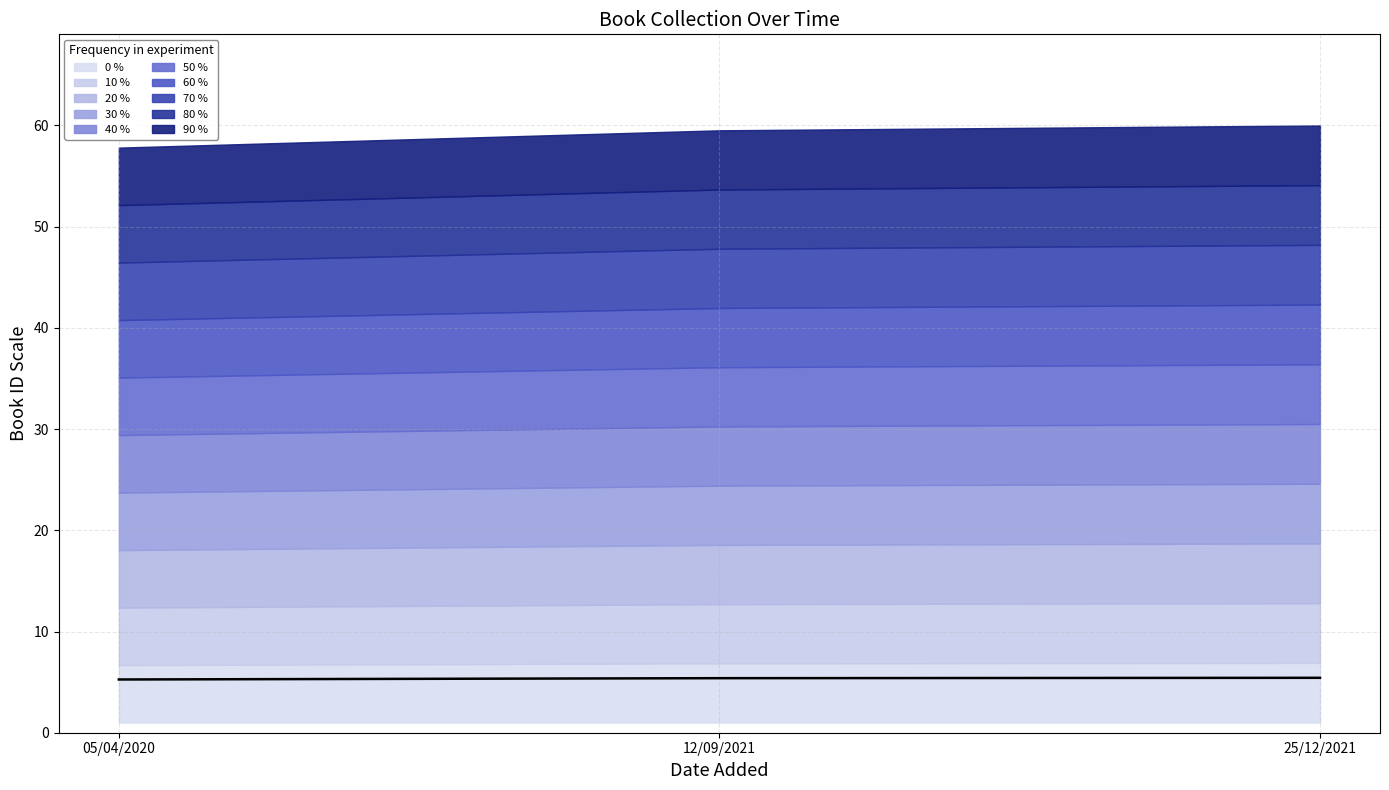

What position from the right is 05/04/2020?

3